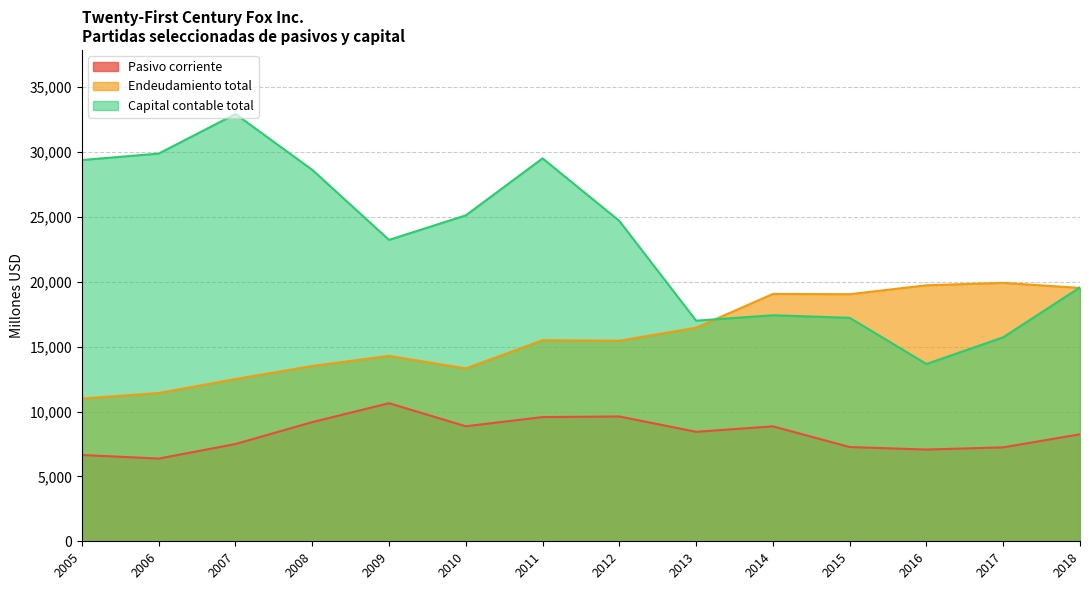

Reading left to right, transcribe all the data shown in this chart.

Pasivo corriente: 2018=8244	2017=7238	2016=7068	2015=7262	2014=8856	2013=8435	2012=9617	2011=9571	2010=8862	2009=10639	2008=9182	2007=7494	2006=6373	2005=6649
Endeudamiento total: 2018=19523	2017=19913	2016=19725	2015=19039	2014=19058	2013=16458	2012=15455	2011=15495	2010=13320	2009=14289	2008=13511	2007=12502	2006=11427	2005=10999
Capital contable total: 2018=19564	2017=15722	2016=13661	2015=17220	2014=17418	2013=16998	2012=24684	2011=29506	2010=25113	2009=23224	2008=28623	2007=32922	2006=29874	2005=29377